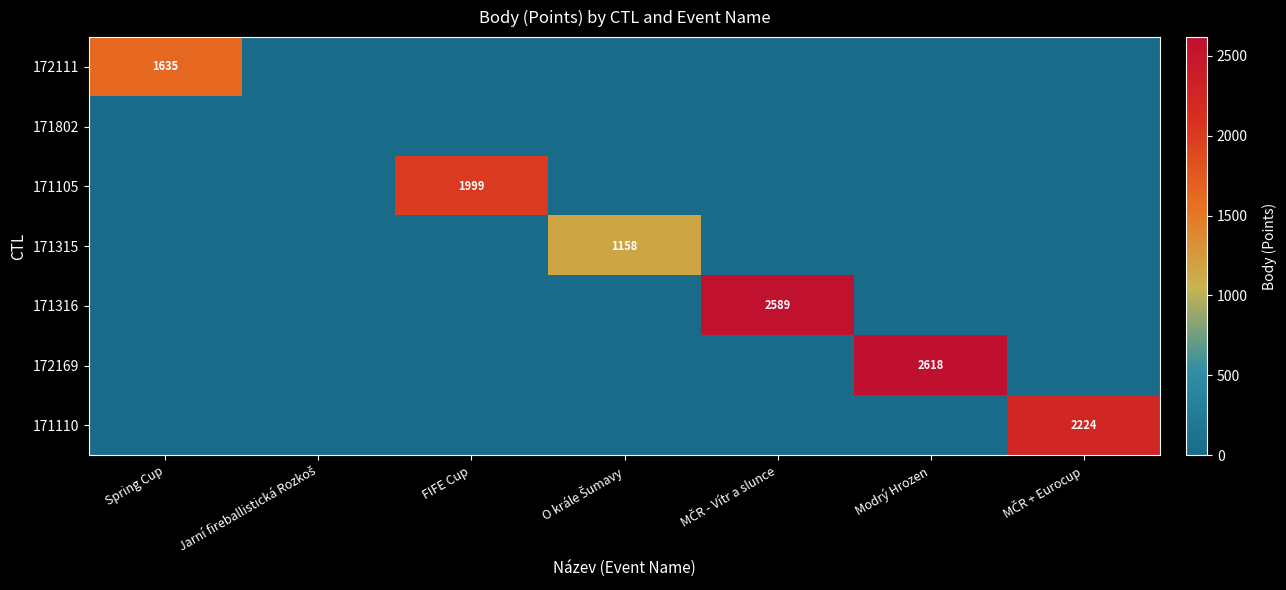

At which category does the chart reach its minimum across all series?

Jarní fireballistická Rozkoš